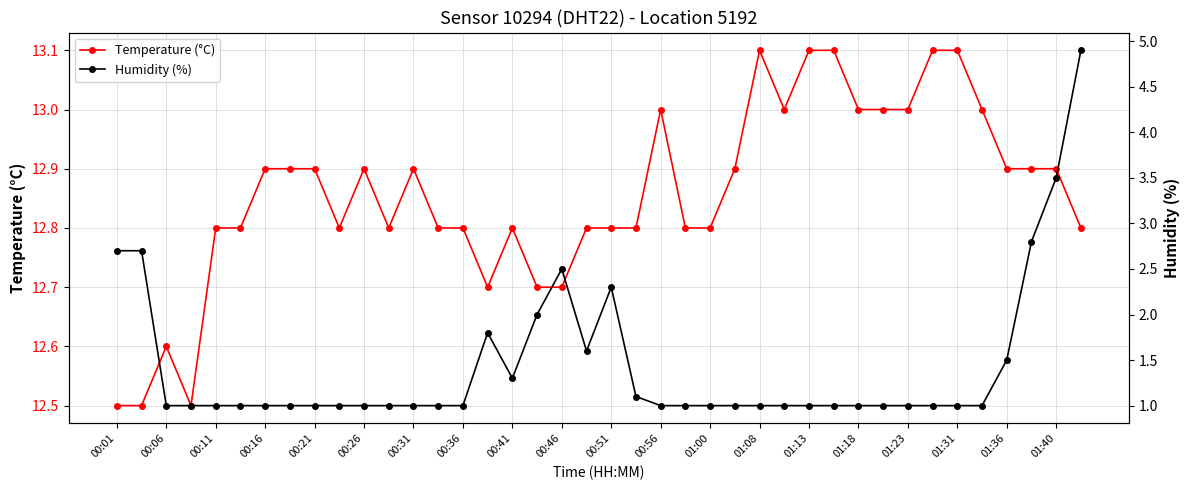

What is the highest value of the Temperature (°C) series?

13.1